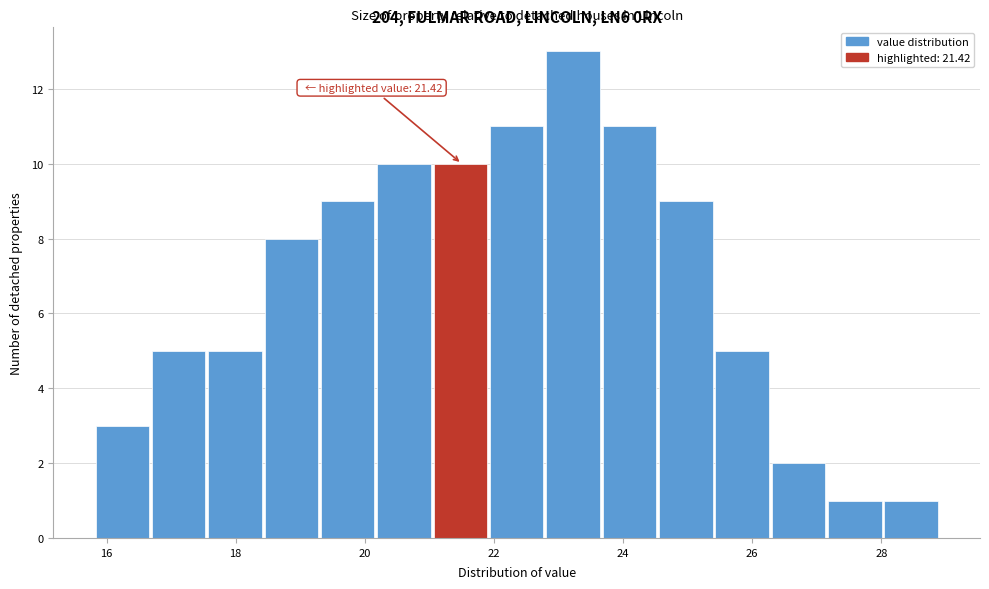

Which range on the x-axis has the tallest bar?

22.8 to 23.6